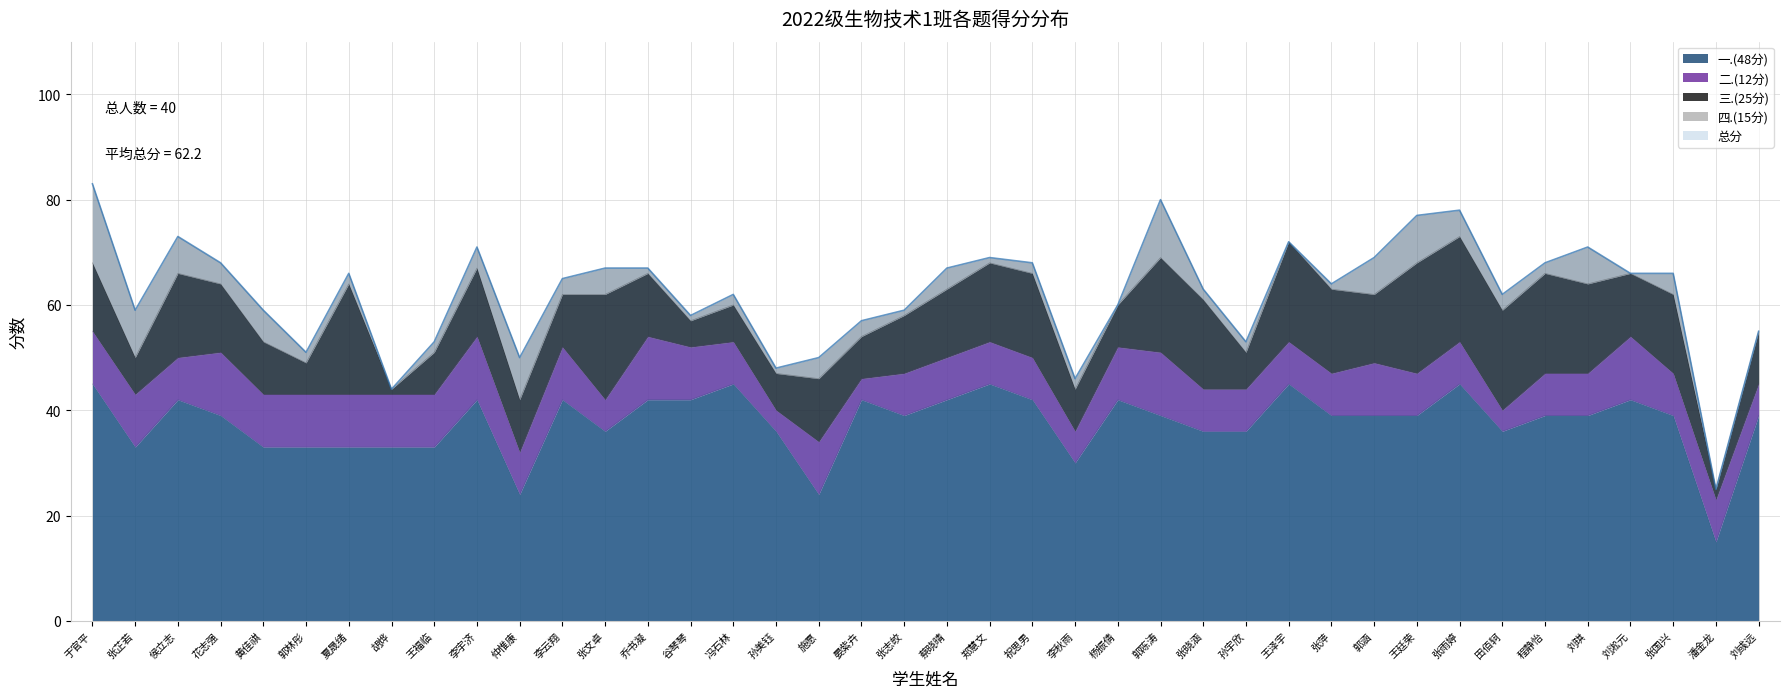

What are all the series names shown in the legend?

一.(48分), 二.(12分), 三.(25分), 四.(15分), 总分